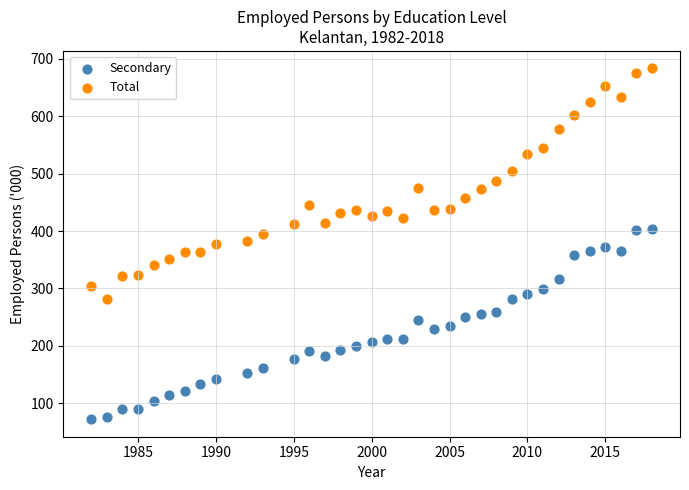

What are all the series names shown in the legend?

Secondary, Total